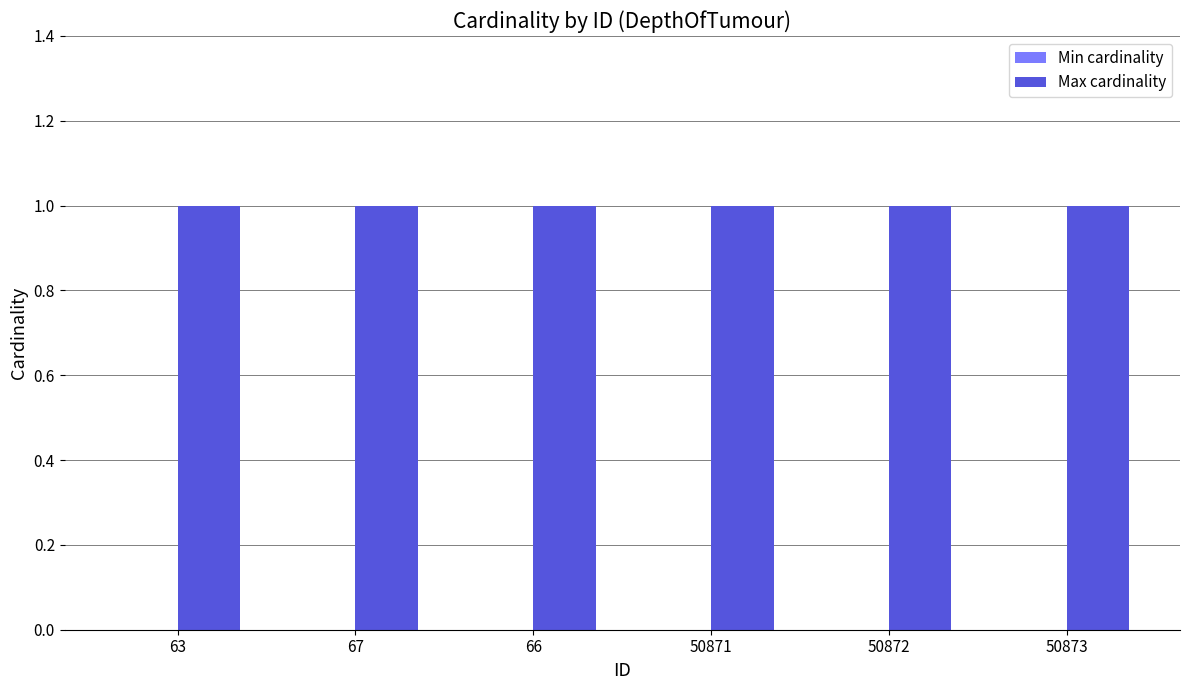

How many bars are there in total?

12